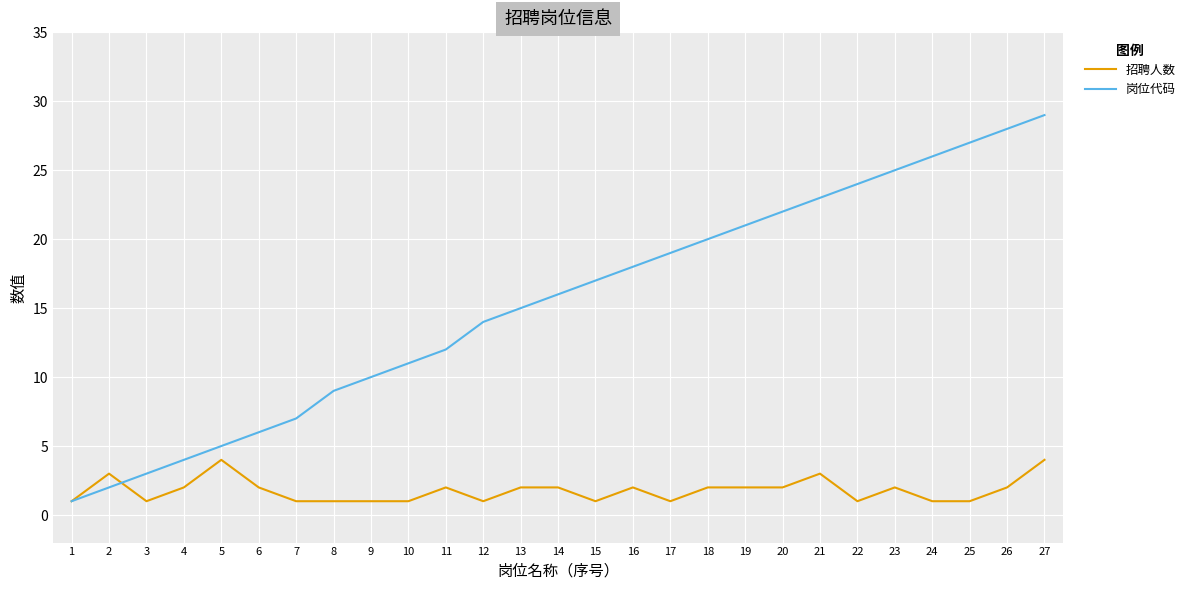

What is the difference between the 招聘人数 values at 21 and 18?

1